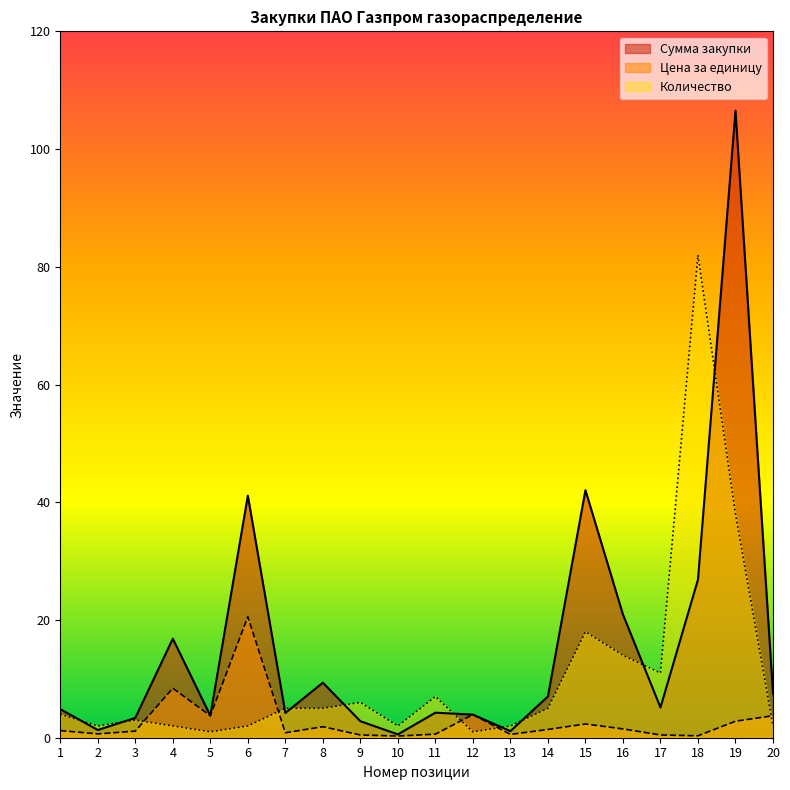

How many data points in Сумма закупки are above 5?

10